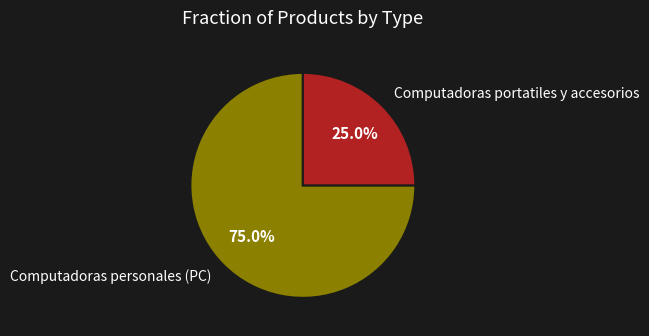

To the nearest percent, what portion does Computadoras personales (PC) represent?

75%